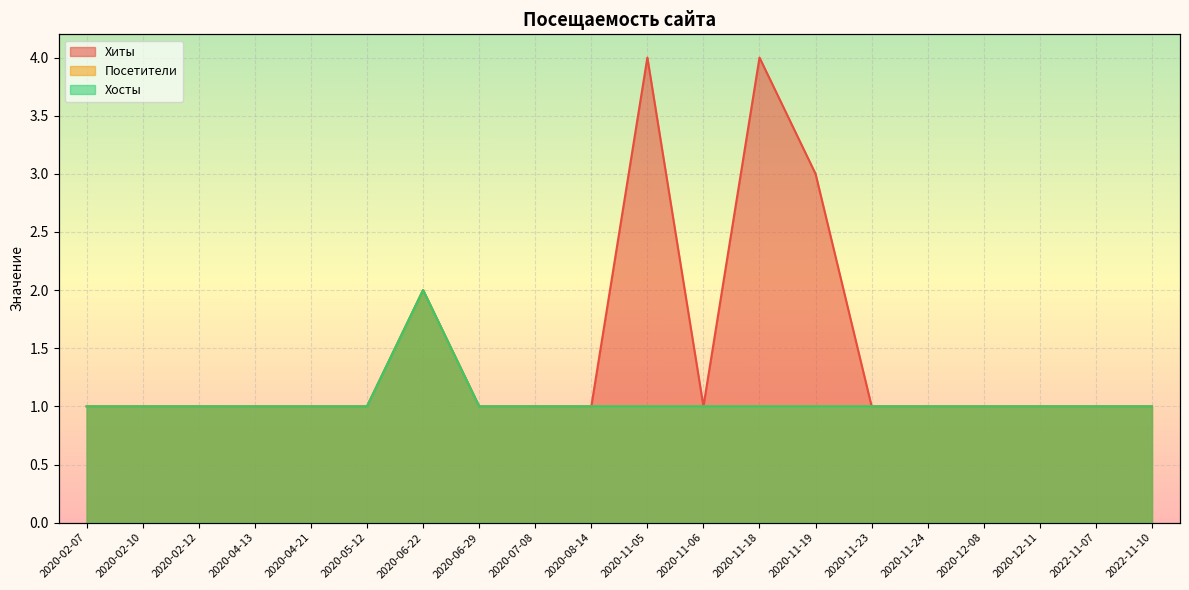

The Хосты series shows 1 at 2020-04-13. True or false?

True